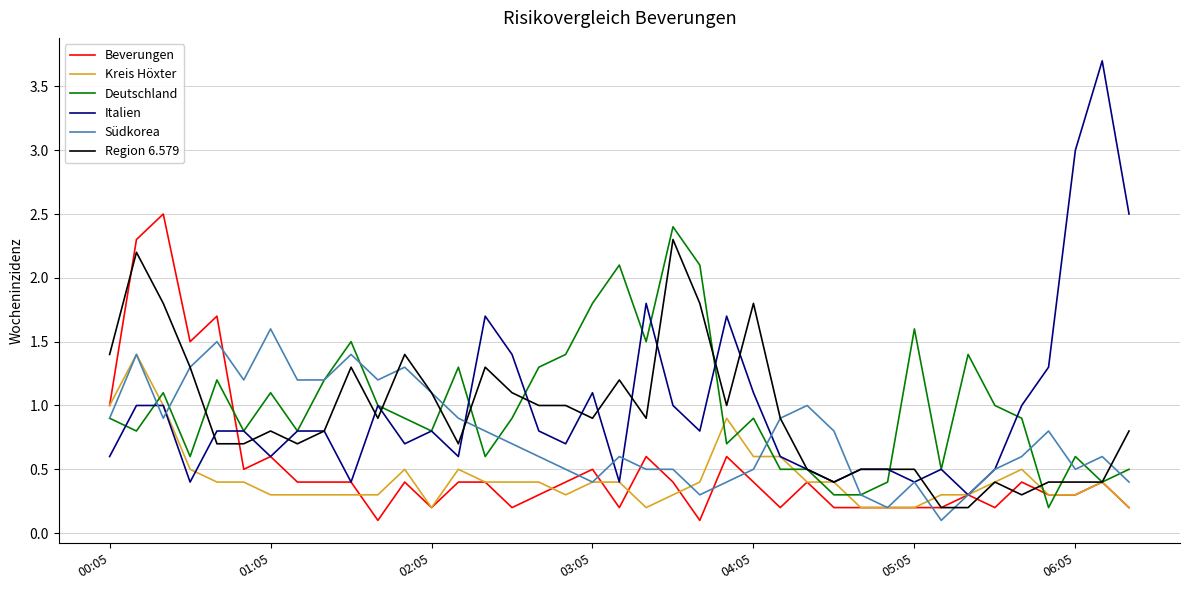

Which series has the widest spread of values?

Italien